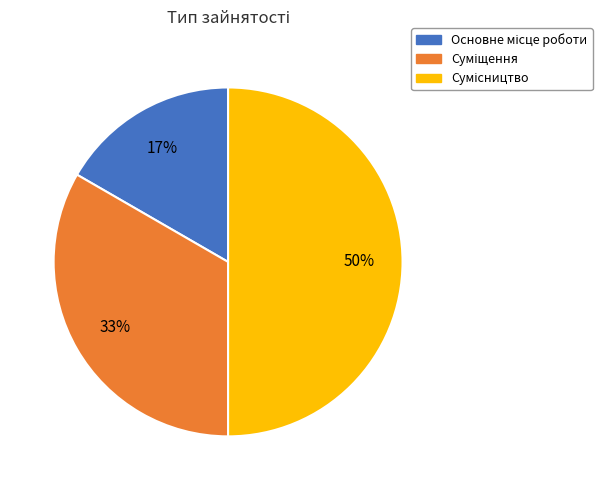

To the nearest percent, what is the difference between the largest and smallest slice percentages?

33%